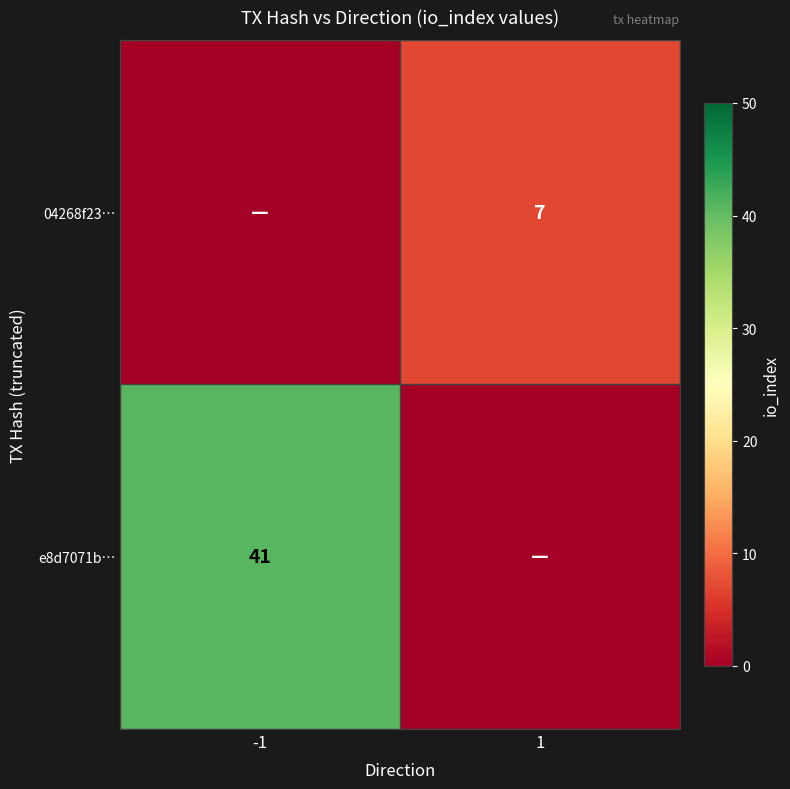

True or false: 04268f23… has a value of 7 at 1.

True